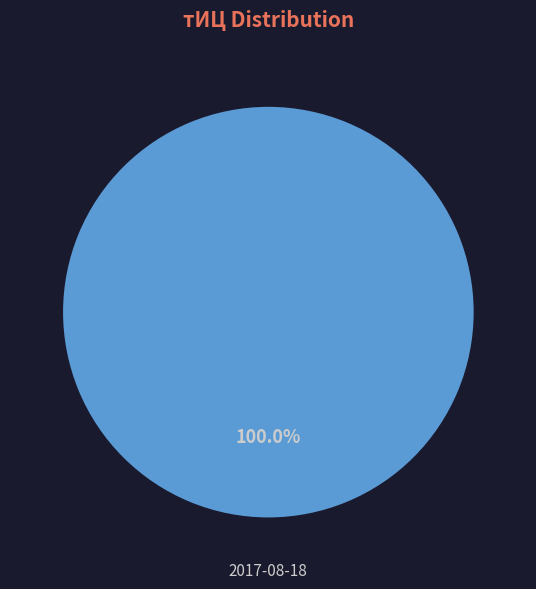

Is there any slice that represents more than half of the pie?

Yes